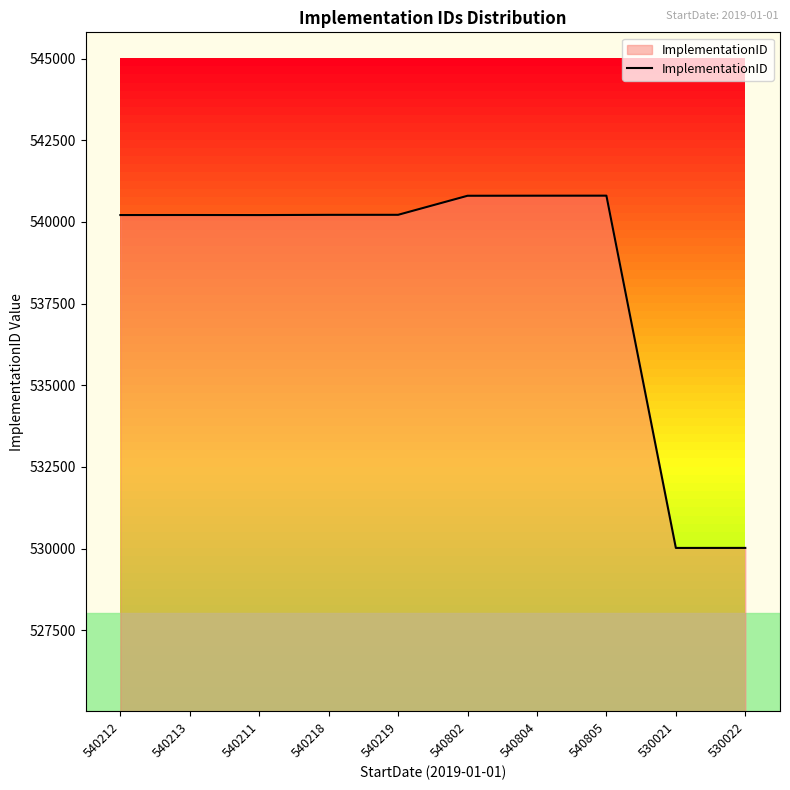

What is the change in value from 540212 to 540802?

+590